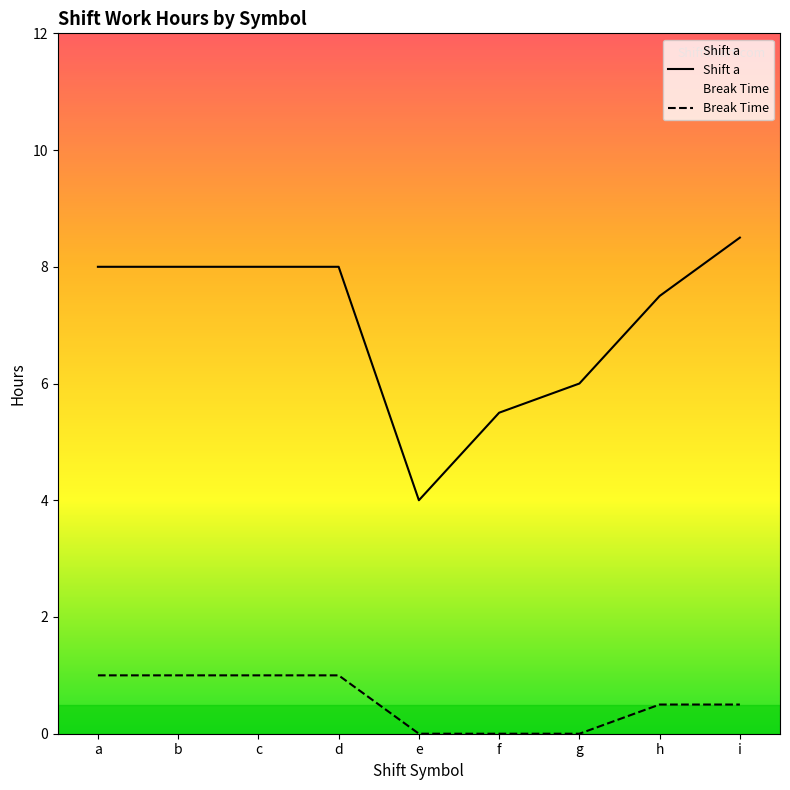

Which series has the largest range (max minus min)?

Shift a